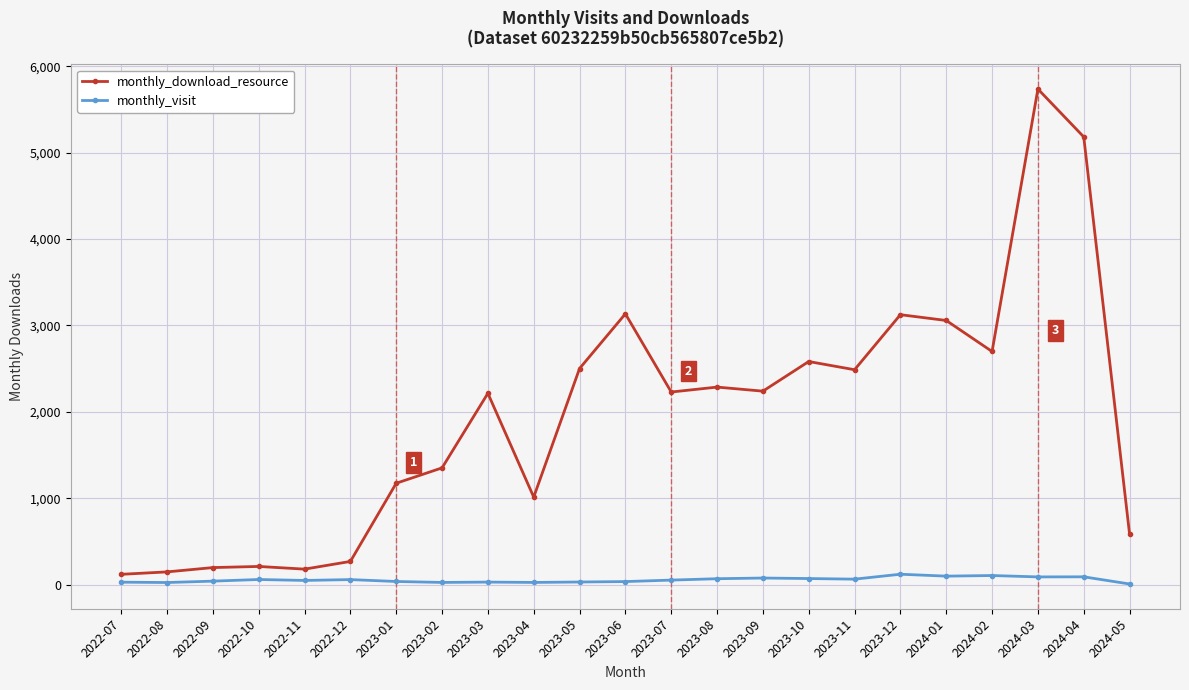

True or false: monthly_download_resource has more than 2 points higher than both neighbors.

True